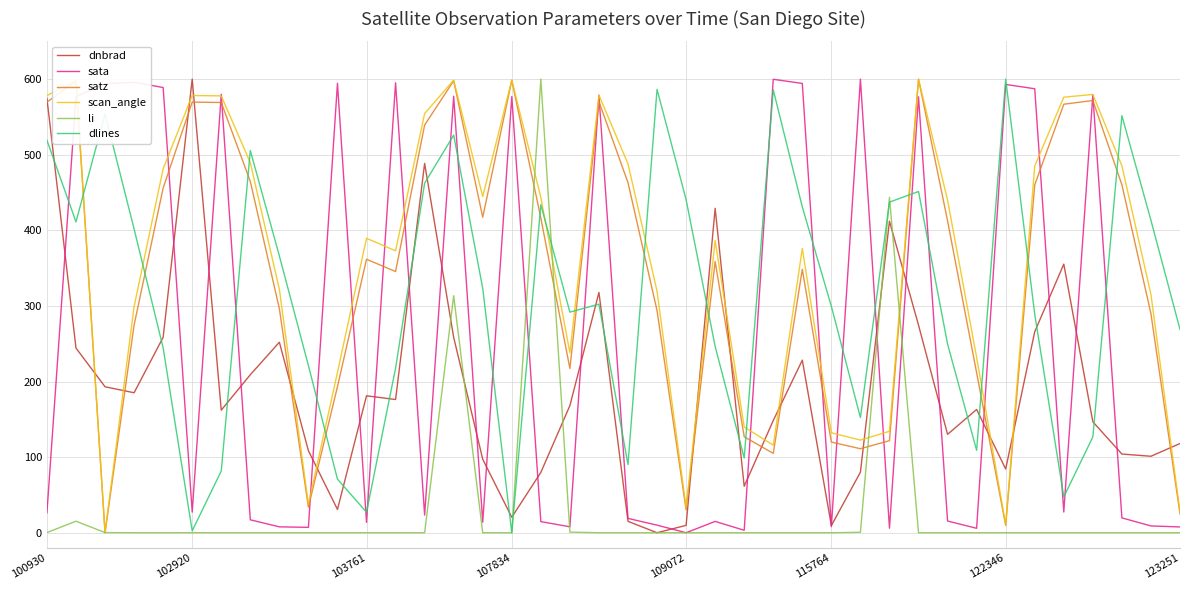

How many series are shown in this chart?

6